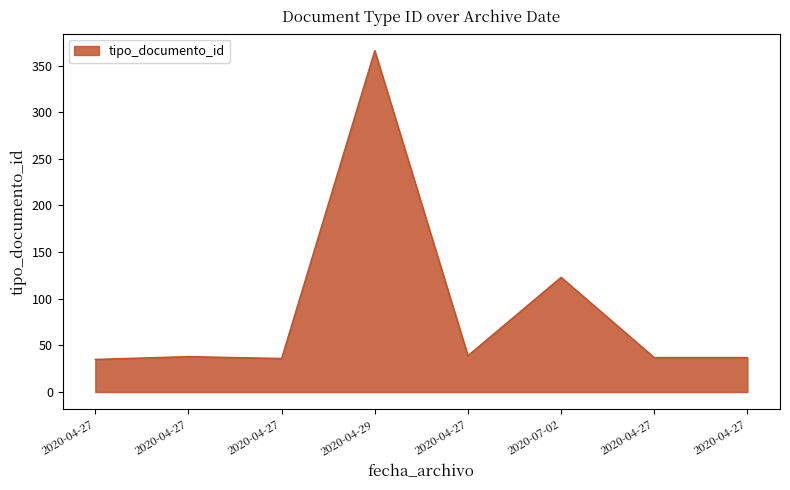

What is the difference between the maximum and minimum values?

331